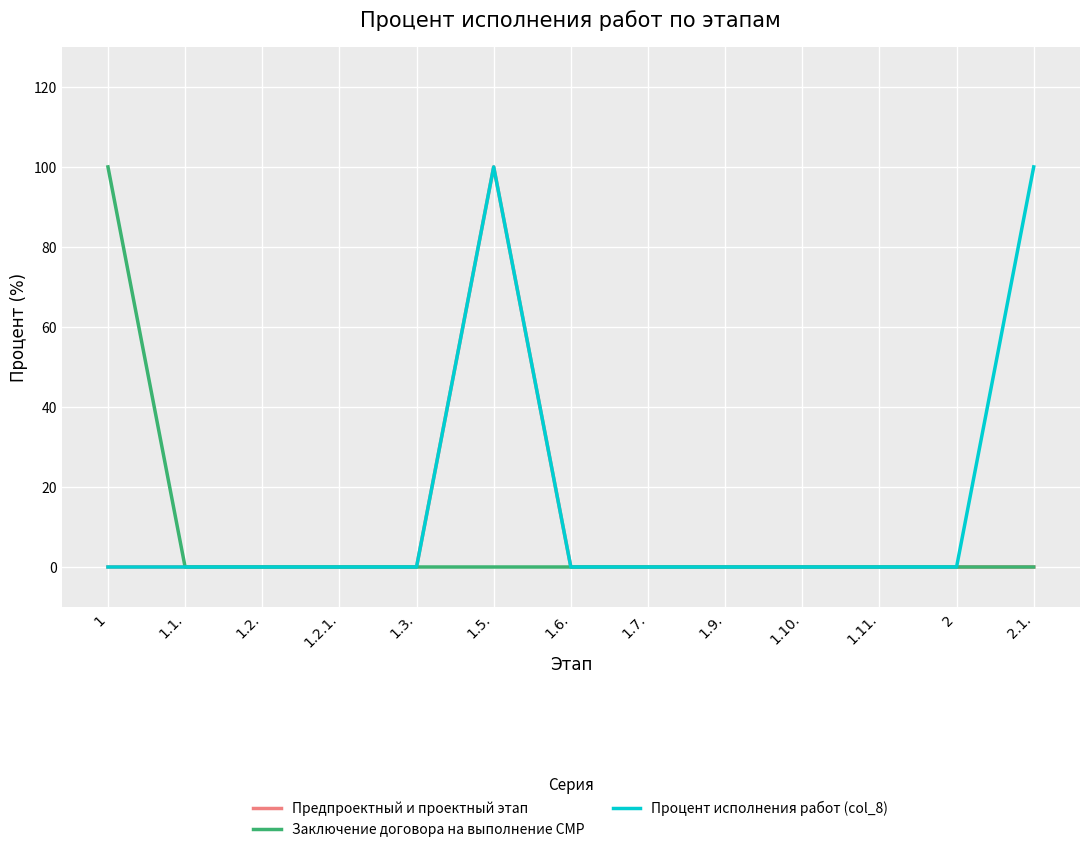

What position from the left is 1.5.?

6